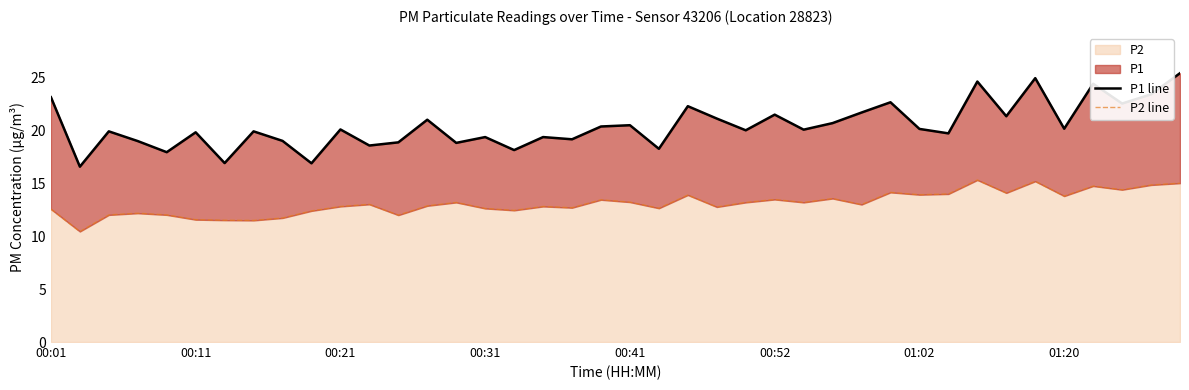

Rank the series by their maximum value, from highest to lowest.

P1 line, P2 line